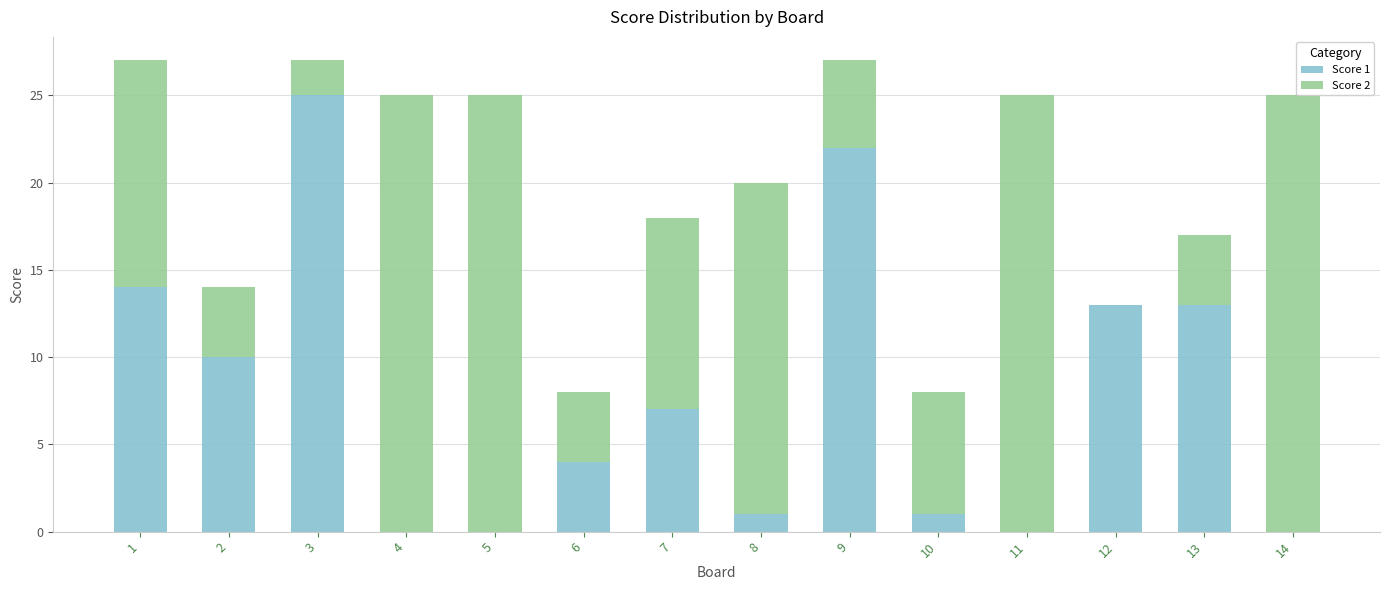

Is it true that Score 1 equals 2 at 7?

False